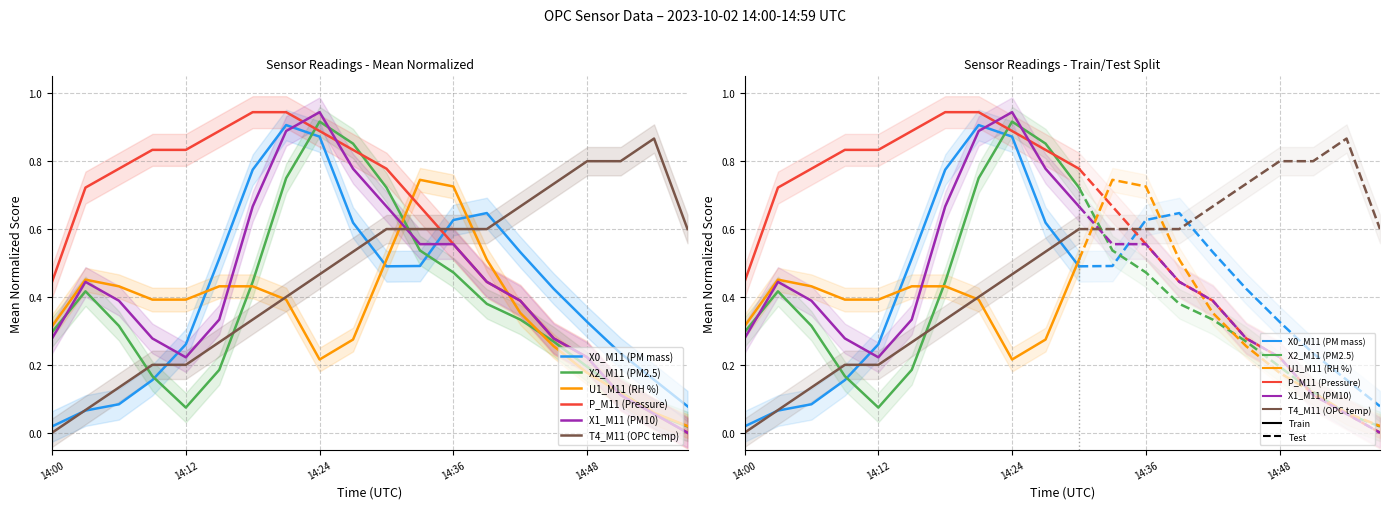

How many lines are shown in the chart?

6